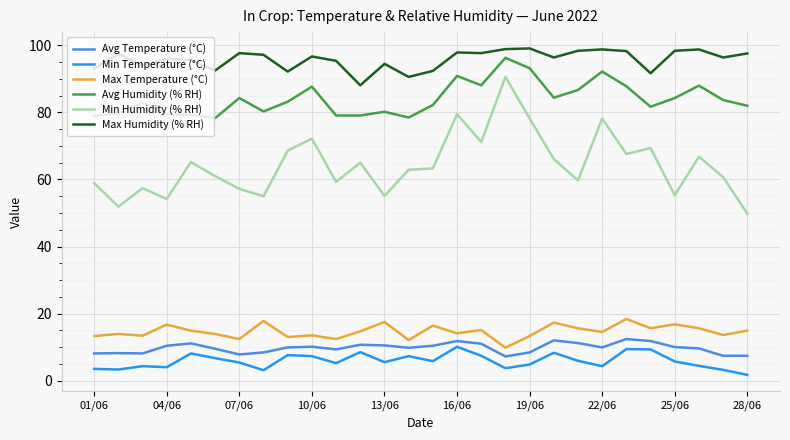

What is the difference between the maximum and minimum values in the Max Humidity (% RH) series?

11.0